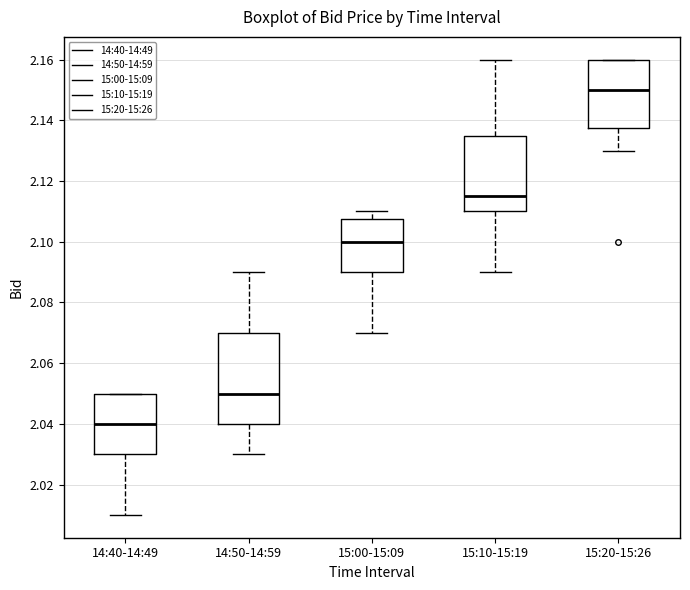

Comparing the boxes themselves (not the whiskers), which one is the tallest?

14:50-14:59